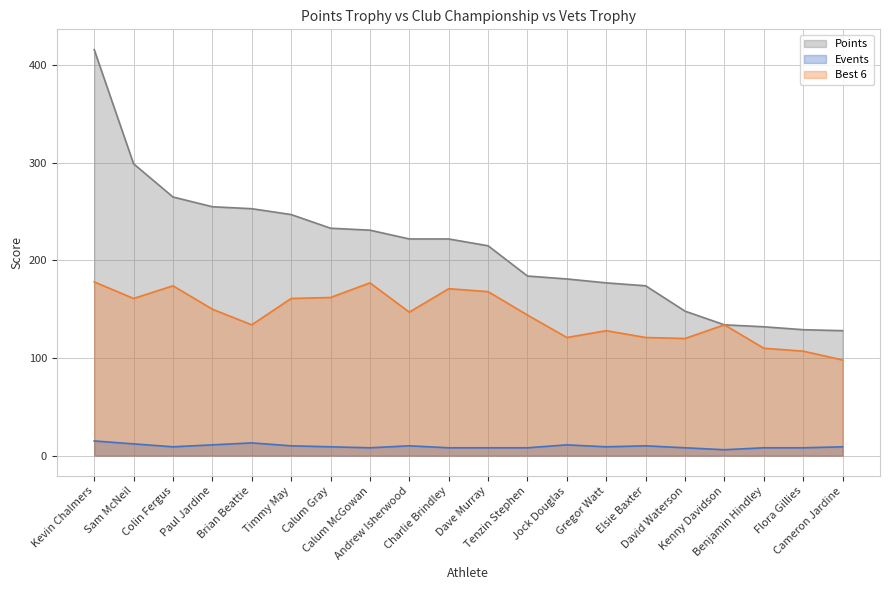

At which label does Events reach its peak?

Kevin Chalmers